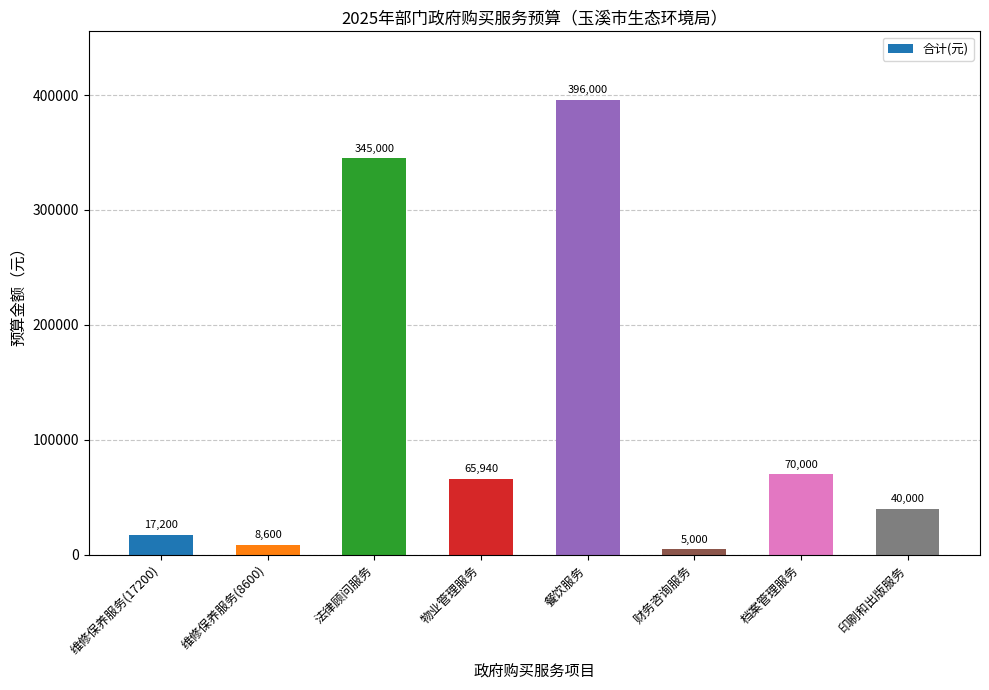

The chart shows a value of 191687 at 餐饮服务. True or false?

False